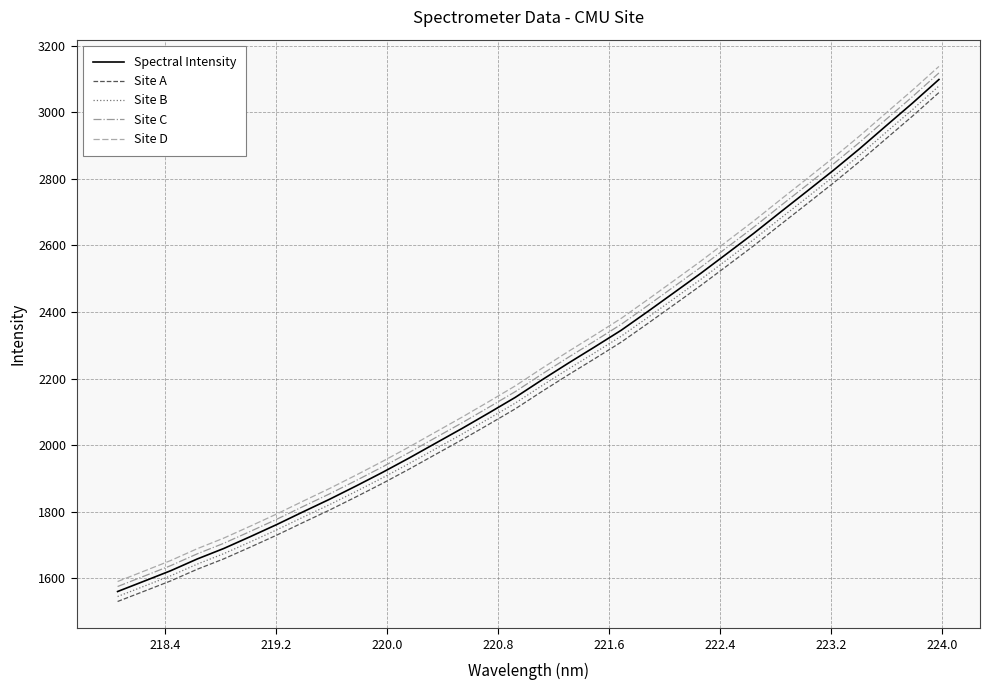

True or false: Site D and Site A cross at least once.

False